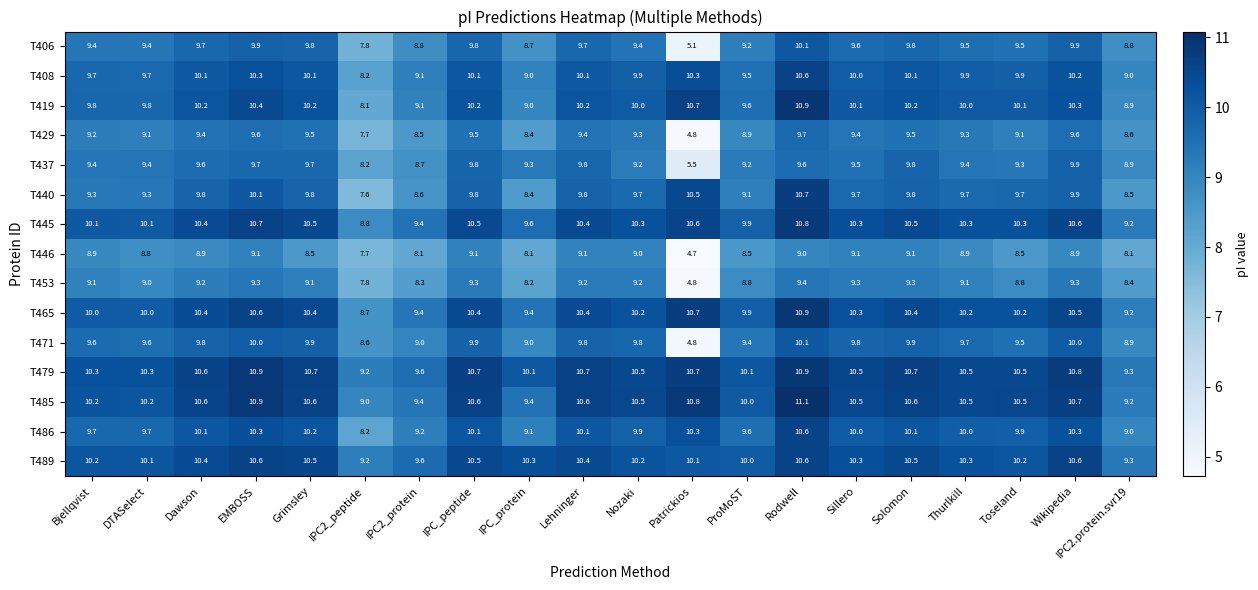

What is the highest value of the T486 series?

10.6